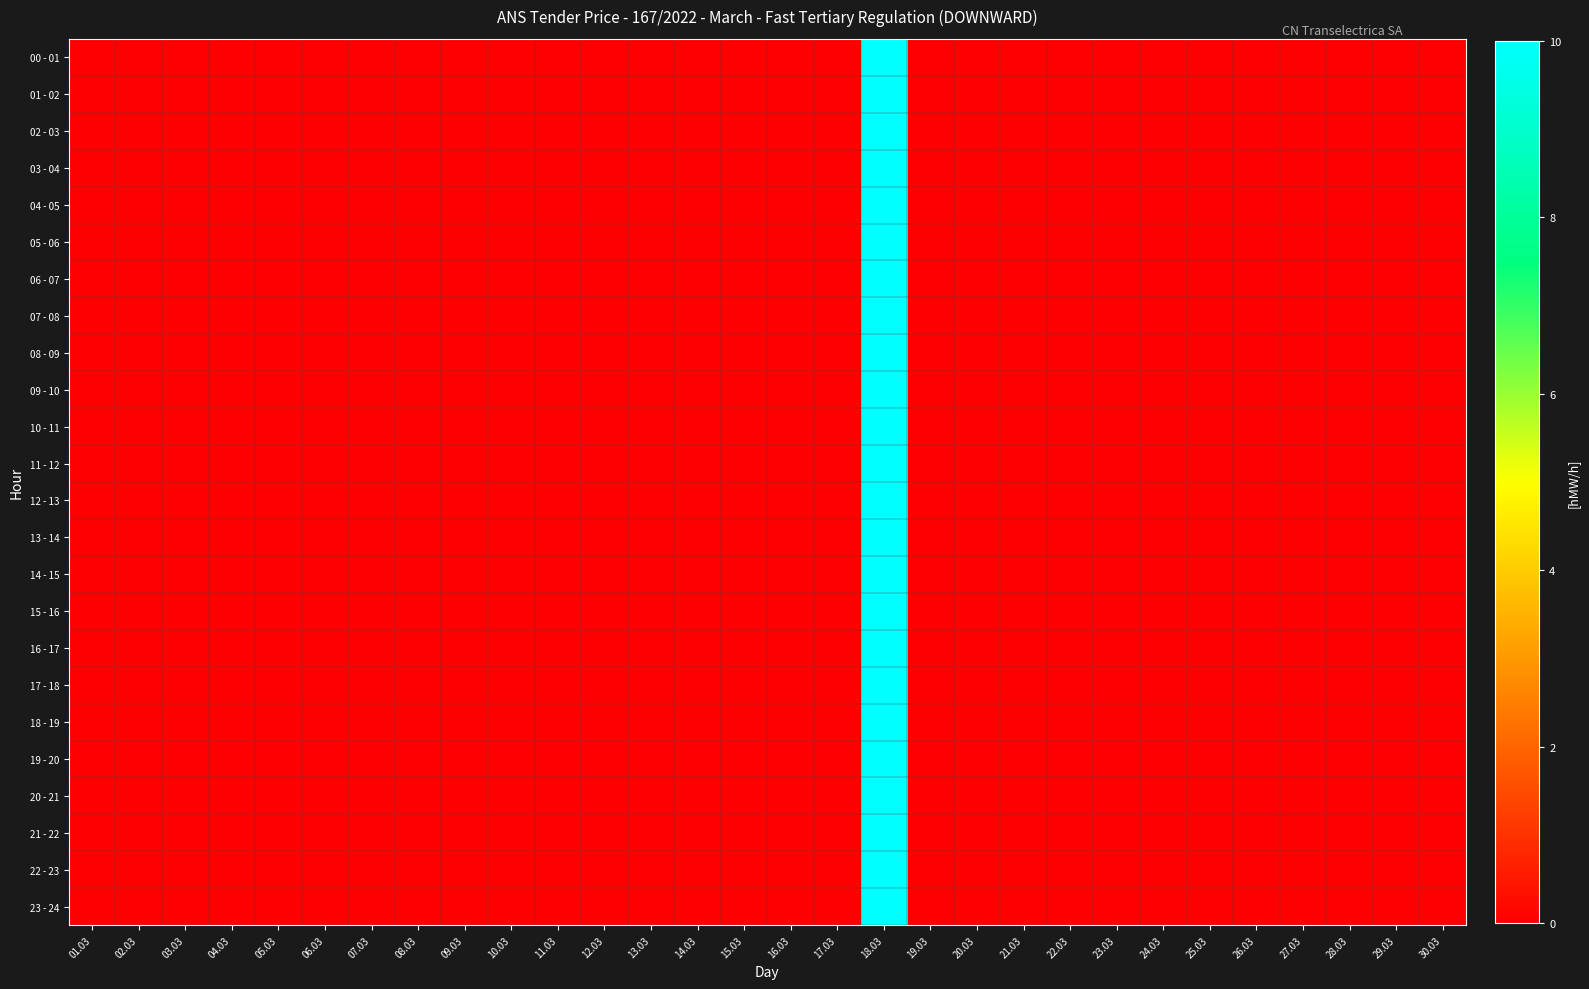

List the series in order of their peak value, highest first.

00 - 01, 01 - 02, 02 - 03, 03 - 04, 04 - 05, 05 - 06, 06 - 07, 07 - 08, 08 - 09, 09 - 10, 10 - 11, 11 - 12, 12 - 13, 13 - 14, 14 - 15, 15 - 16, 16 - 17, 17 - 18, 18 - 19, 19 - 20, 20 - 21, 21 - 22, 22 - 23, 23 - 24